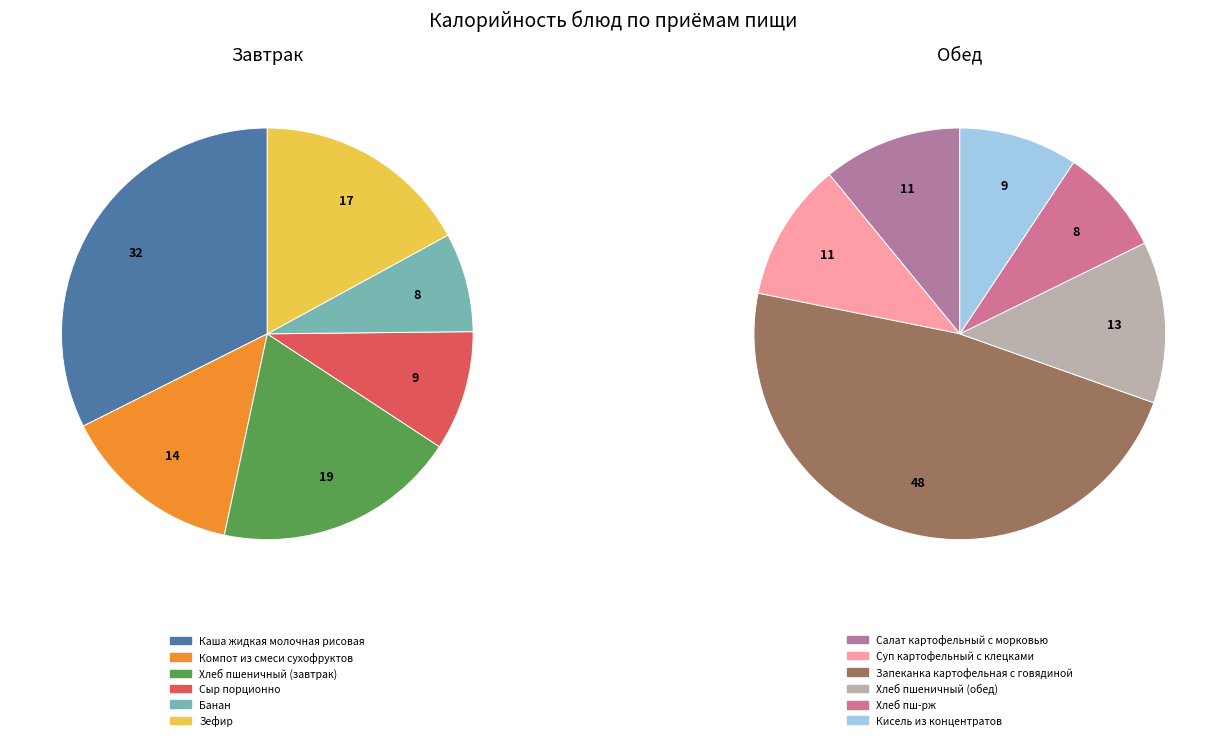

Which category has the smallest portion of the pie?

Банан